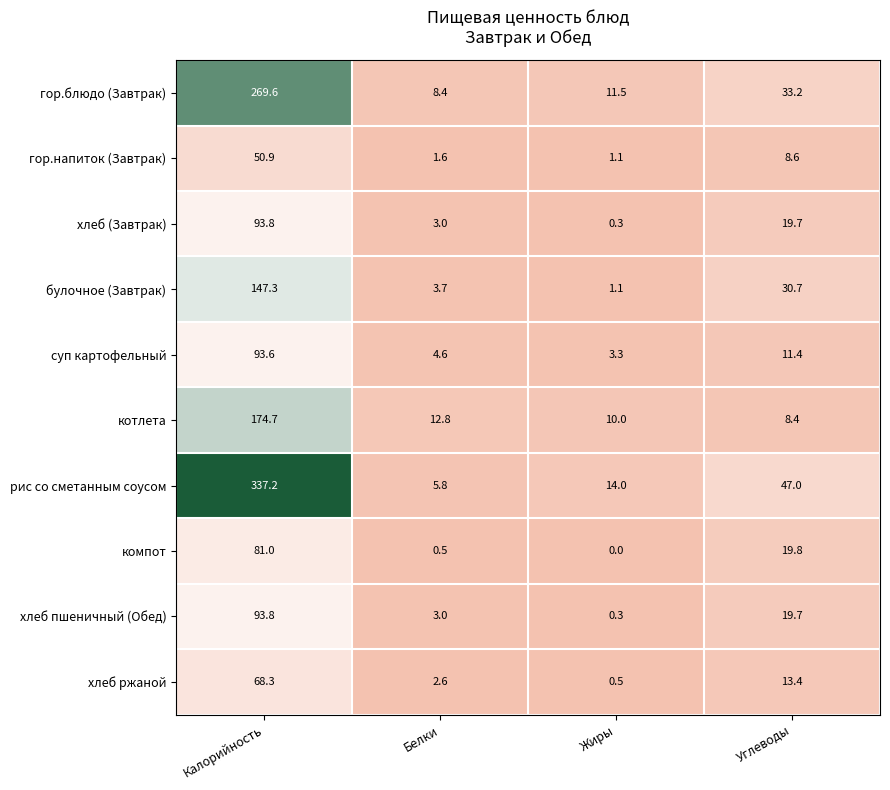

What is the total value across all series at Углеводы?

211.9